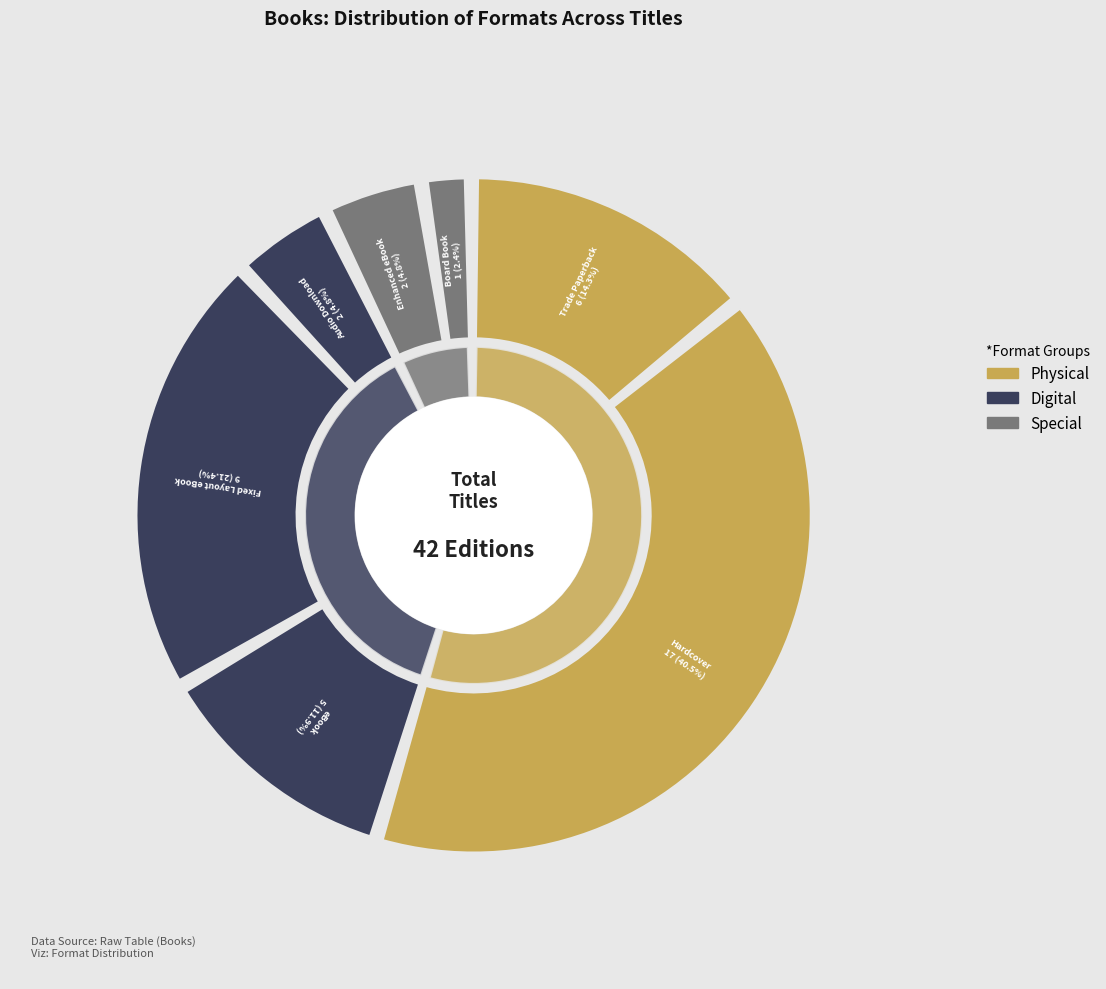

To the nearest percent, what portion does Audio Download represent?

5%